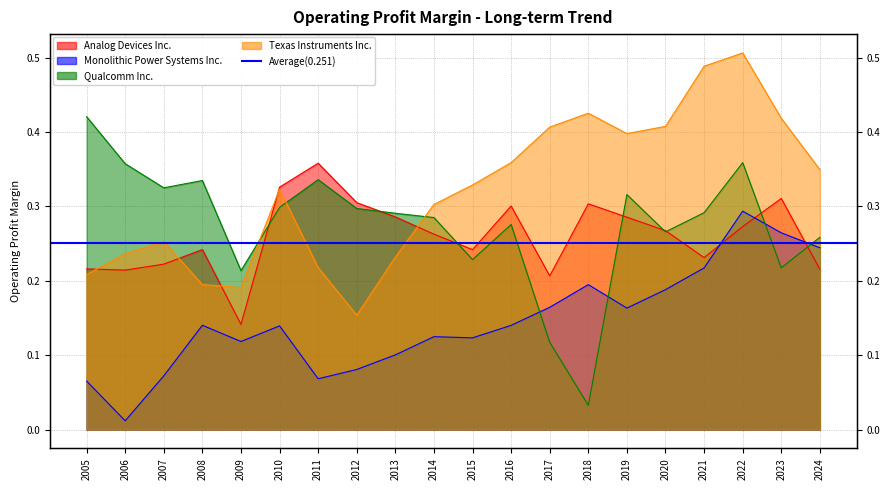

At 2007, list the series in order from smallest to largest.

Monolithic Power Systems Inc., Analog Devices Inc., Texas Instruments Inc., Qualcomm Inc.